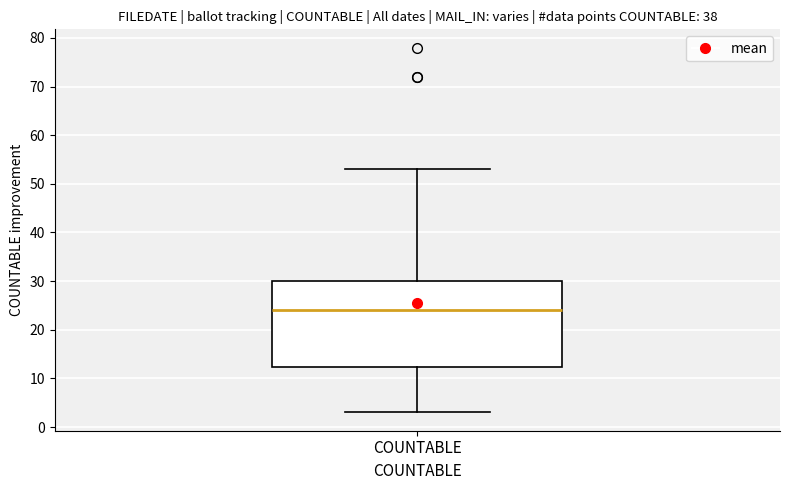

Read this box plot against the y-axis: the position of the median line, the range covered by the box, and the ends of both whiskers. The values are not printed on the chart, so give them approximately, as read against the axis.

median 24, box 12 to 30, whiskers 3 to 53